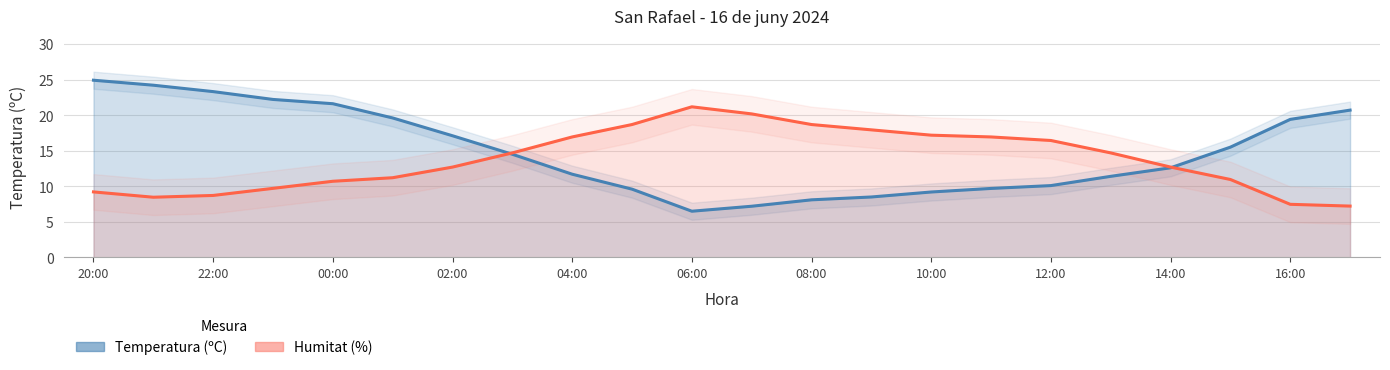

Reading left to right, what are all the values shown in this chart?

Temperatura (ºC): 20:00=24.9	21:00=24.2	22:00=23.3	23:00=22.2	00:00=21.6	01:00=19.6	02:00=17.1	03:00=14.5	04:00=11.7	05:00=9.6	06:00=6.5	07:00=7.2	08:00=8.1	09:00=8.5	10:00=9.2	11:00=9.7	12:00=10.1	13:00=11.4	14:00=12.6	15:00=15.5	16:00=19.4	17:00=20.7
Humitat (%): 20:00=9.2	21:00=8.5	22:00=8.7	23:00=9.7	00:00=10.7	01:00=11.2	02:00=12.7	03:00=14.7	04:00=16.9	05:00=18.7	06:00=21.2	07:00=20.2	08:00=18.7	09:00=17.9	10:00=17.2	11:00=16.9	12:00=16.4	13:00=14.7	14:00=12.7	15:00=11.0	16:00=7.5	17:00=7.2